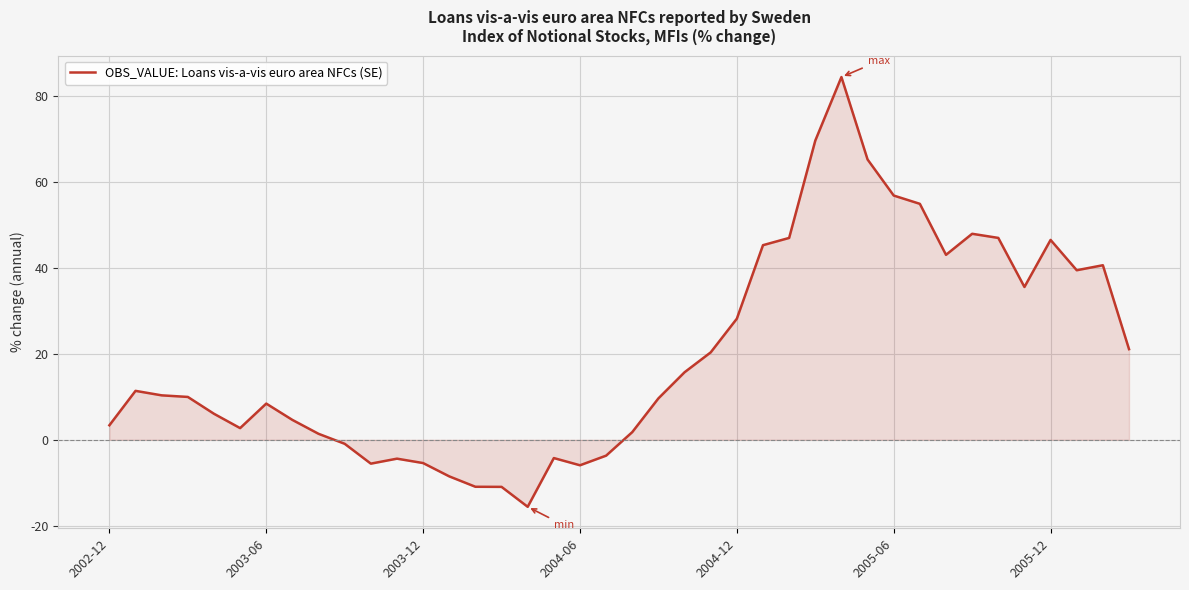

What is the difference between the maximum and minimum values?

100.1